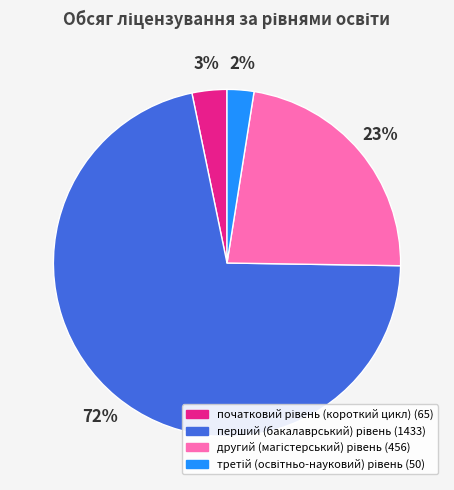

Count the number of slices in the pie.

4